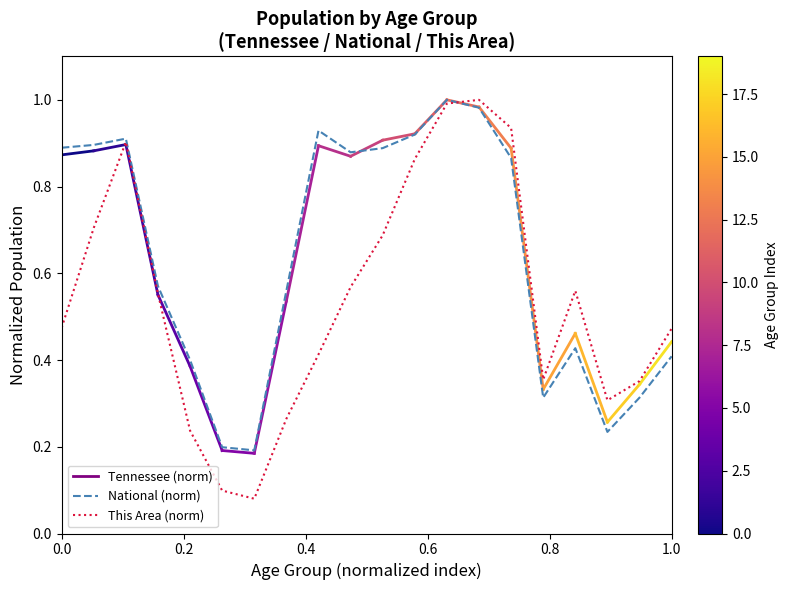

List the series in order of their overall mean, lowest first.

This Area (norm), National (norm)